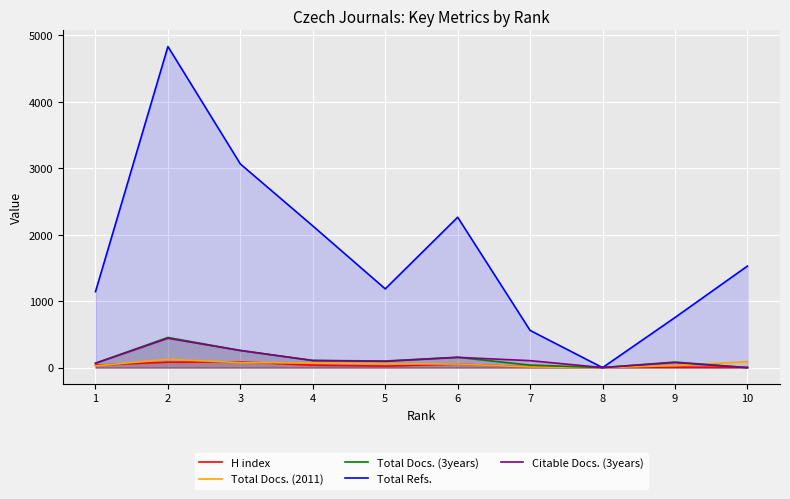

In Total Refs., how many points are lower than both neighbors (excluding endpoints)?

2